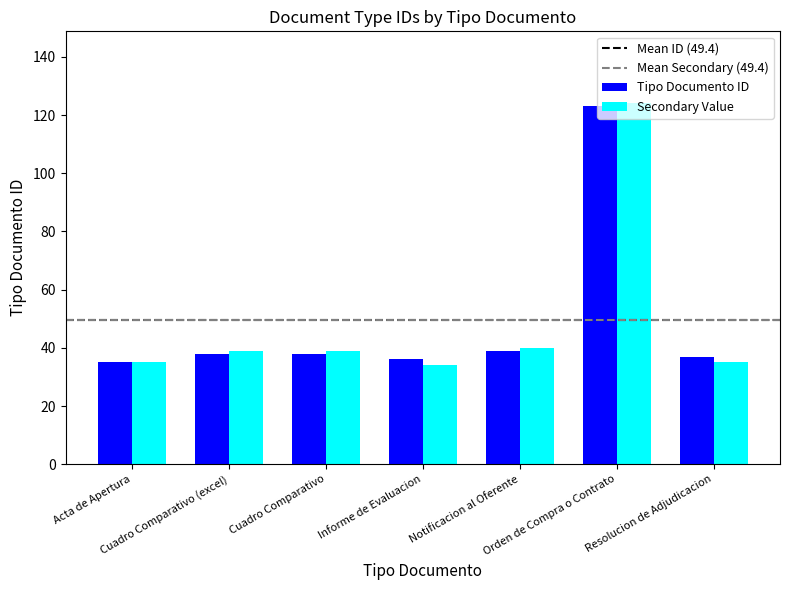

What is the label of the 4th bar from the right?

Informe de Evaluacion